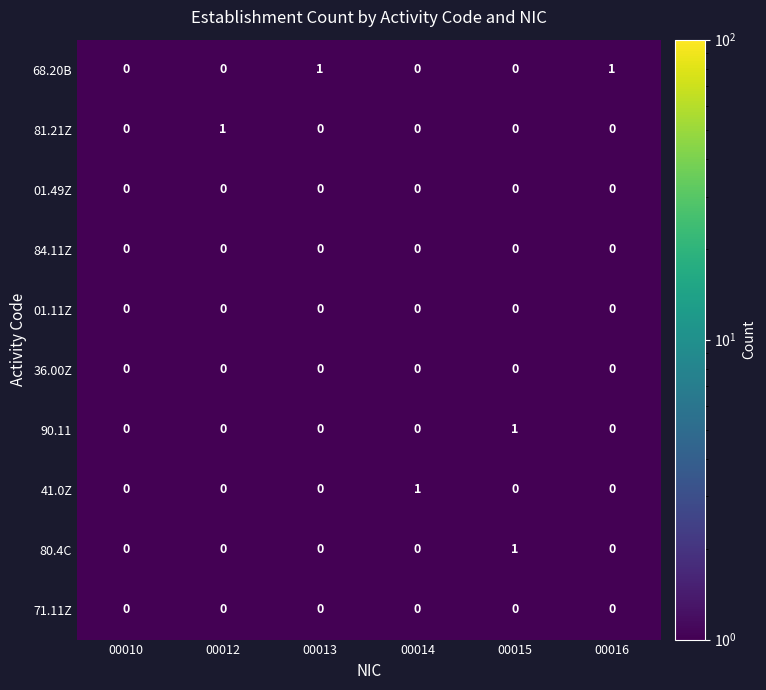

Between 00010 and 00013, which series saw the biggest shift?

68.20B